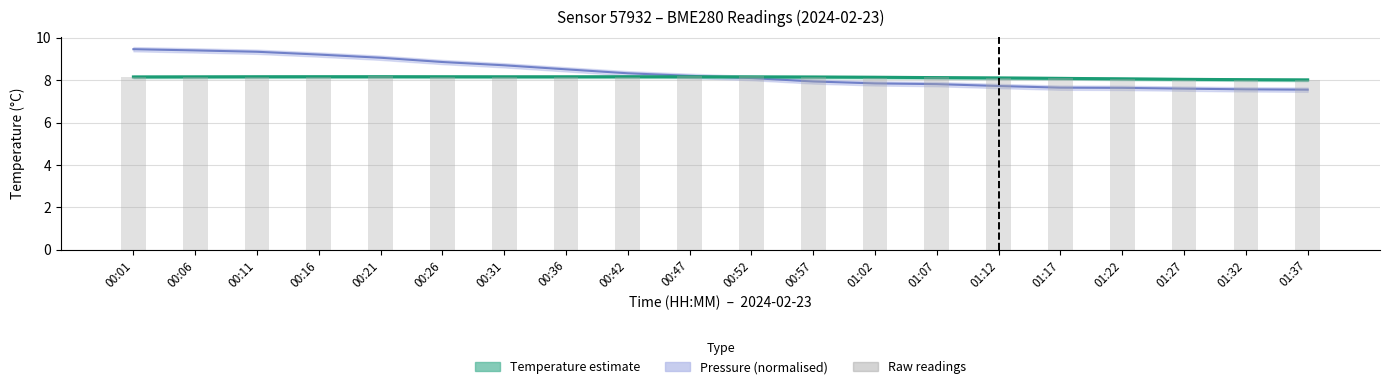

The value of temperature raw at 01:07 is 8.1. True or false?

True